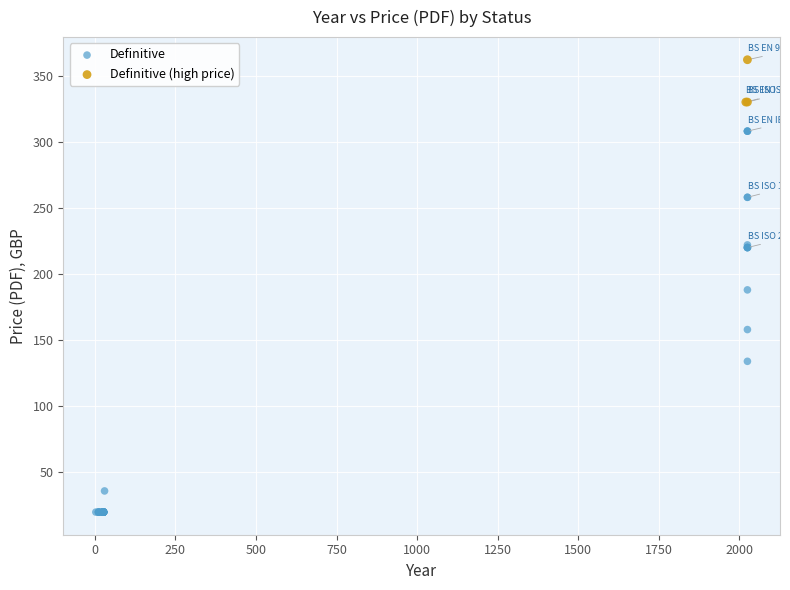

Which series reaches the maximum Y coordinate?

Definitive (high price)